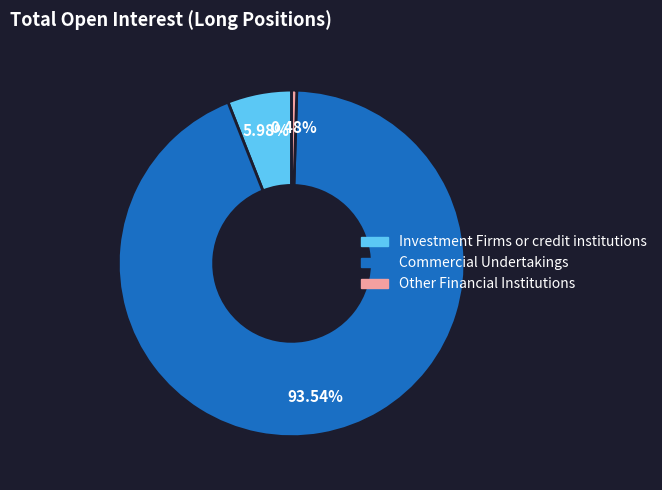

Between Investment Firms or credit institutions and Commercial Undertakings, which is larger?

Commercial Undertakings